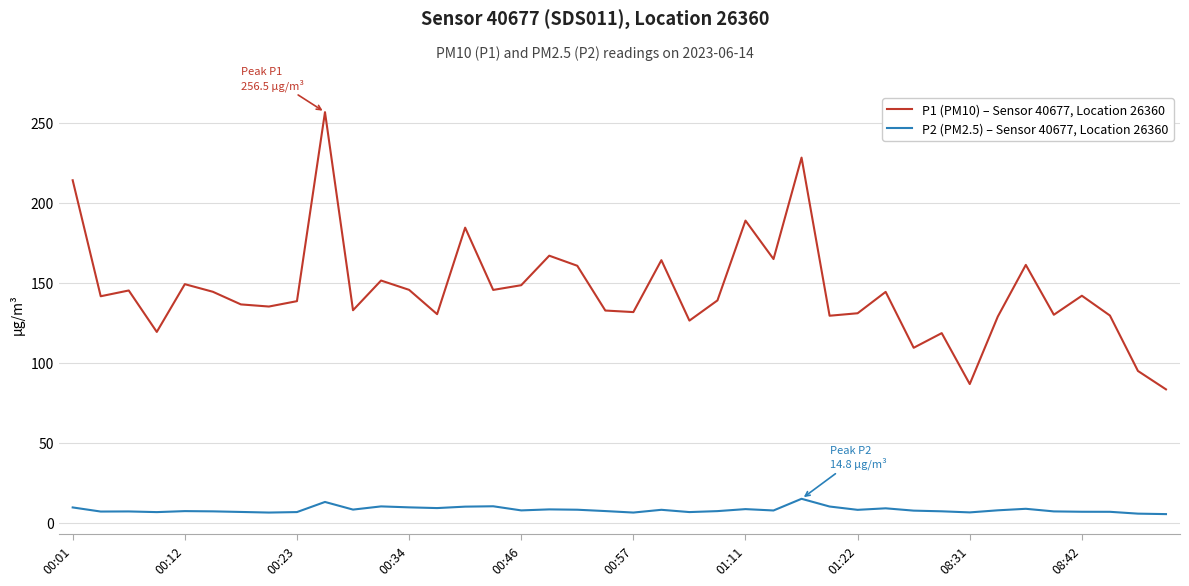

Rank the series by their maximum value, from lowest to highest.

P2 (PM2.5) – Sensor 40677, Location 26360, P1 (PM10) – Sensor 40677, Location 26360